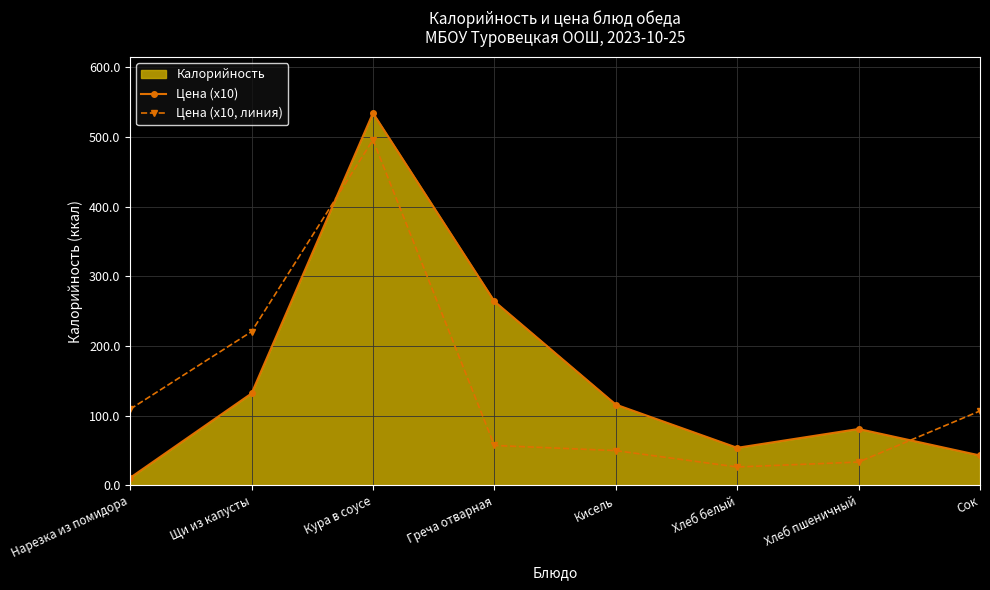

At Щи из капусты, list the series in order from largest to smallest.

Цена (x10, линия), Цена (x10)